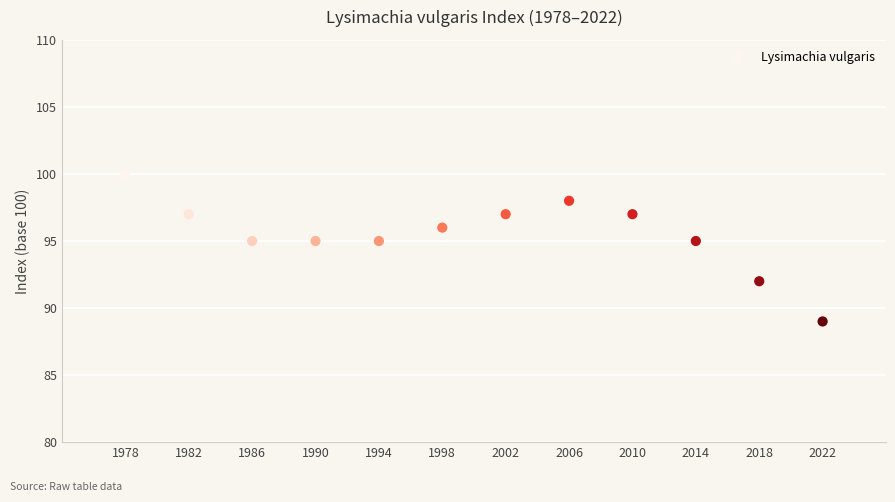

What is the range of Y values (max minus min)?

11